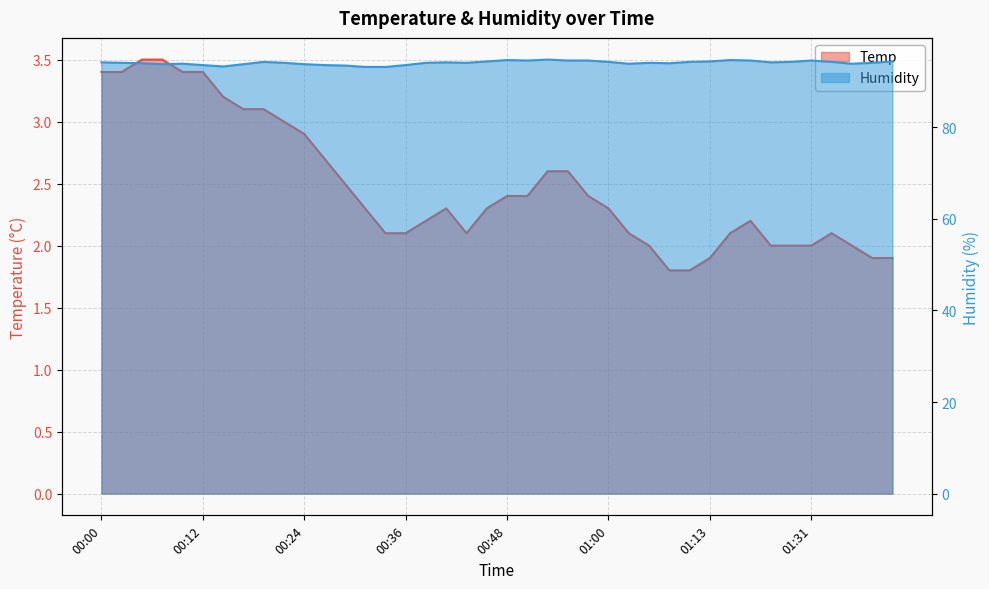

At how many categories does at least one series exceed 17?

40